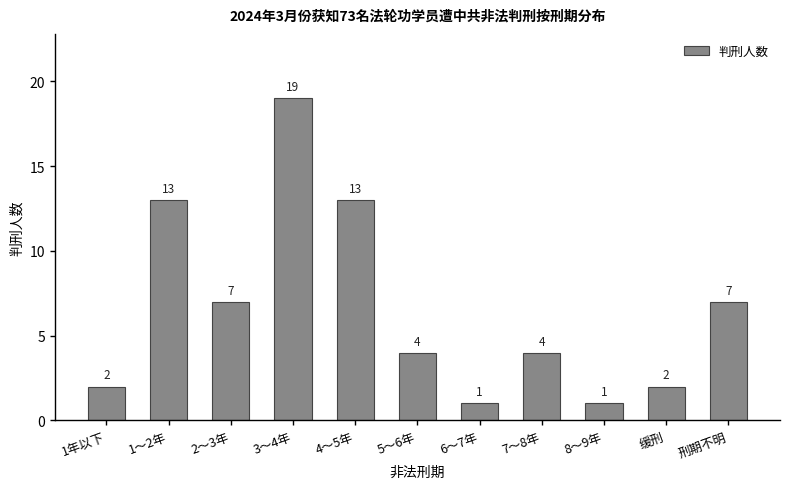

Between 3～4年 and 缓刑, which is larger?

3～4年